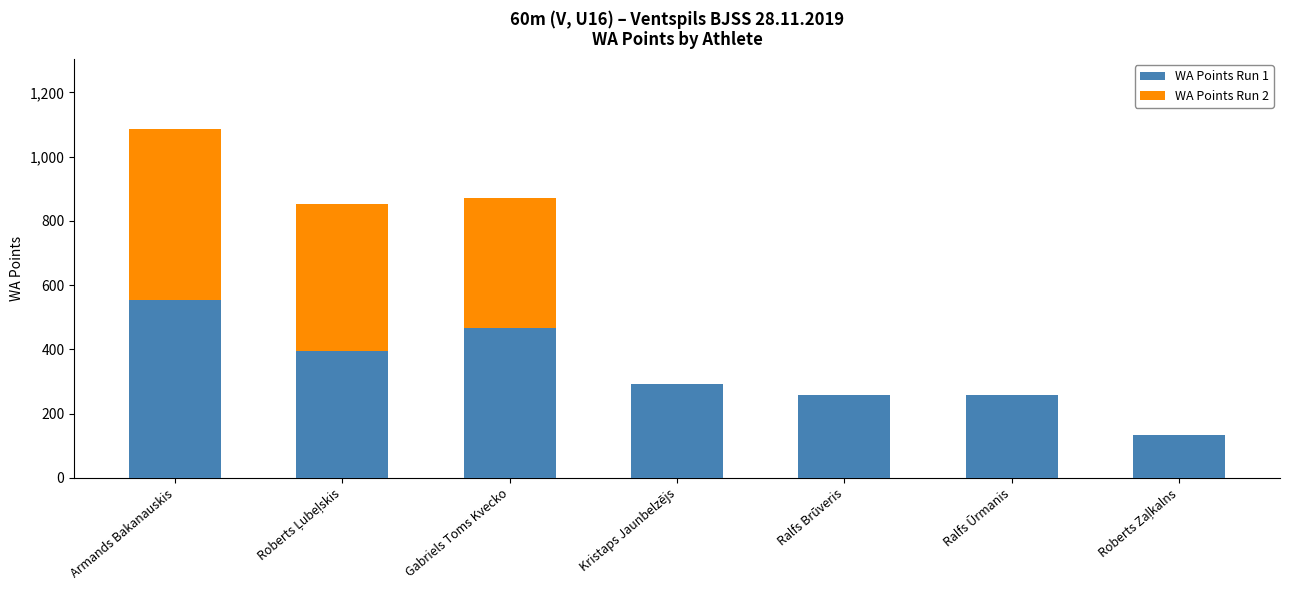

How many categories are shown in the chart?

7